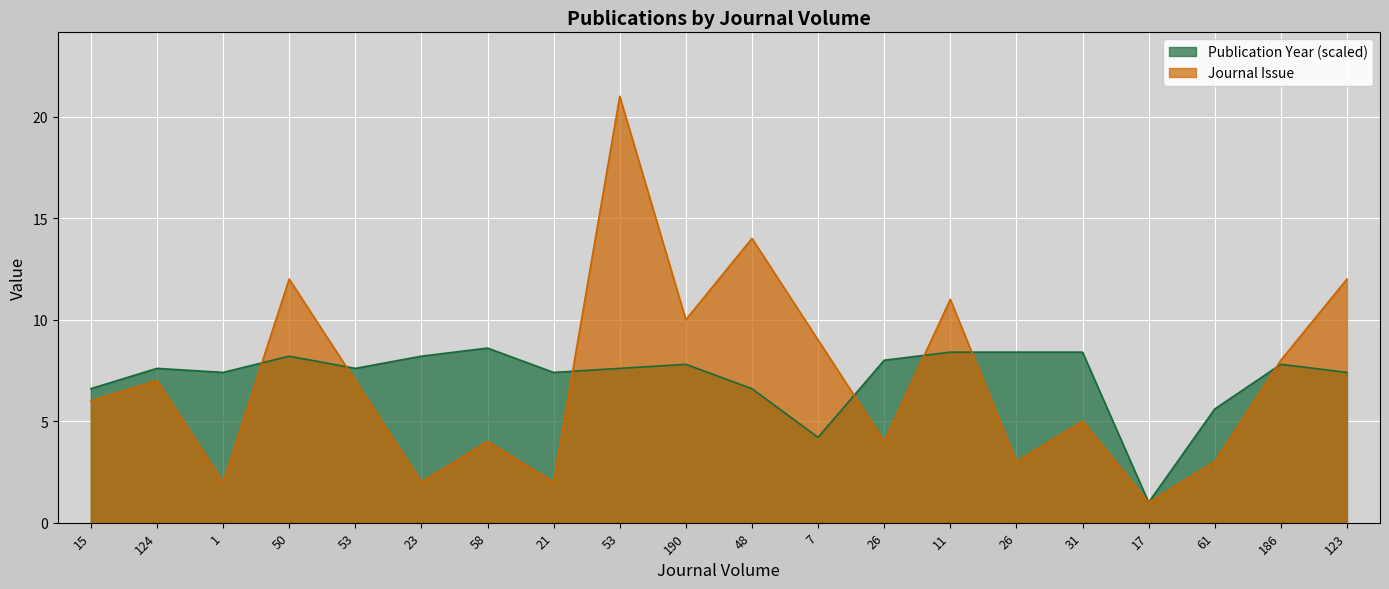

What value does the Publication Year series have at 7?

4.2